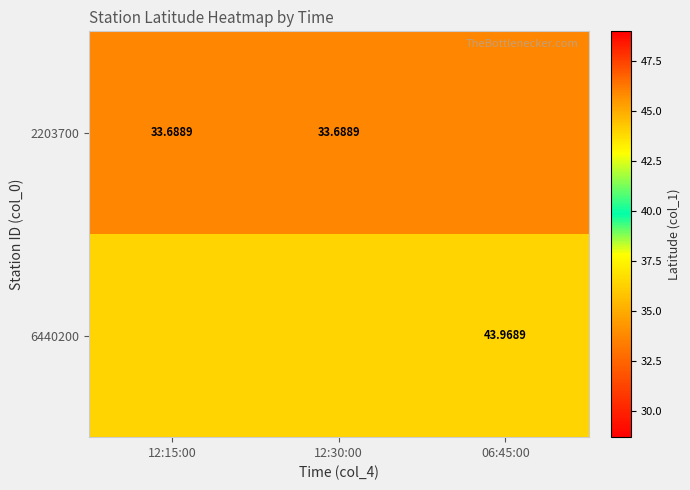

Is the value of 6440200 at 06:45:00 greater than the value of 2203700 at 12:30:00?

Yes